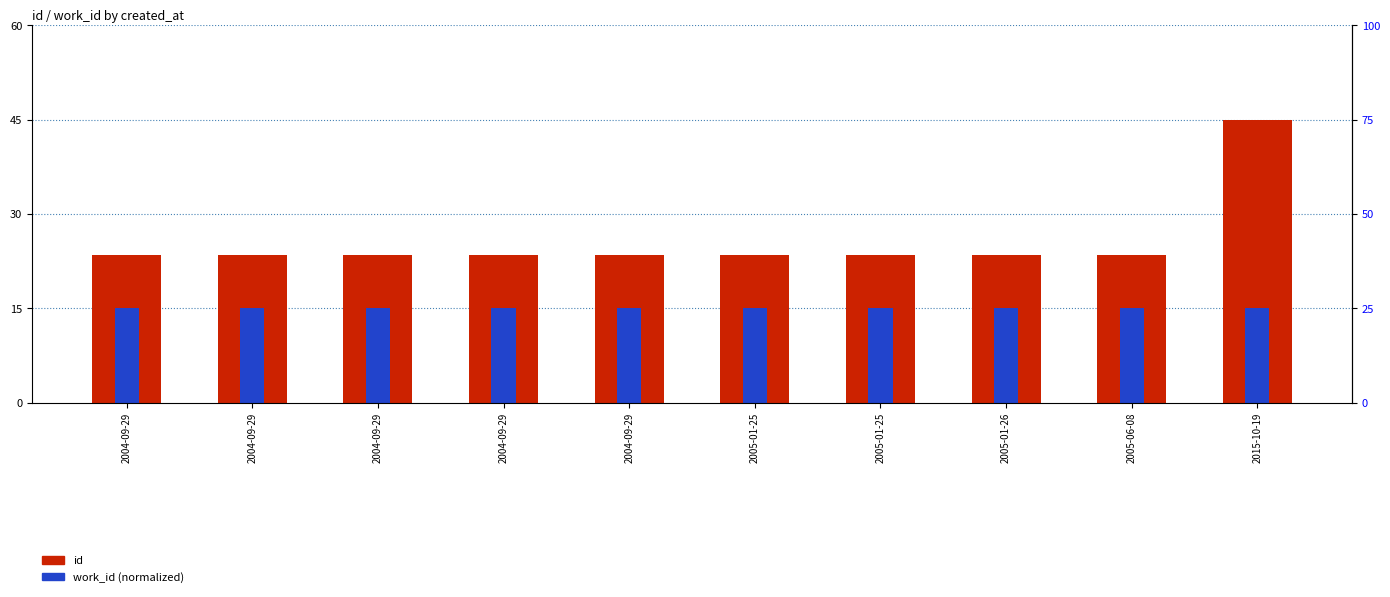

At which label does id reach its peak?

2015-10-19